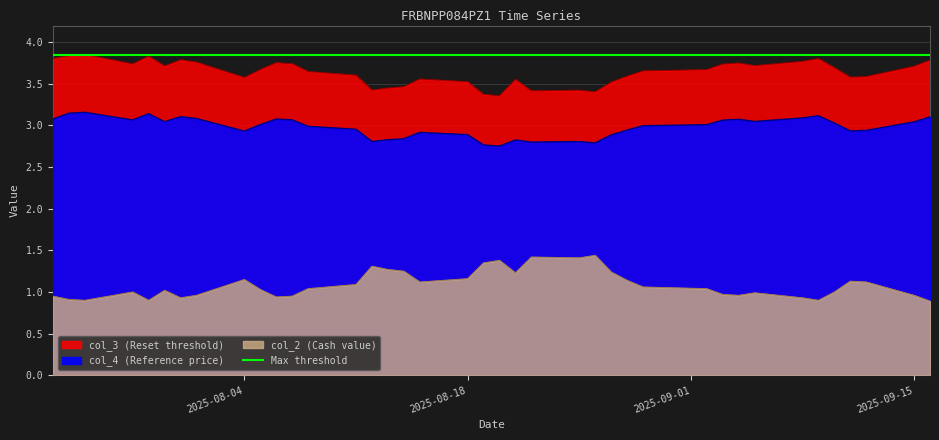

What is the difference between the highest and lowest values at 2025-08-27?

2.3